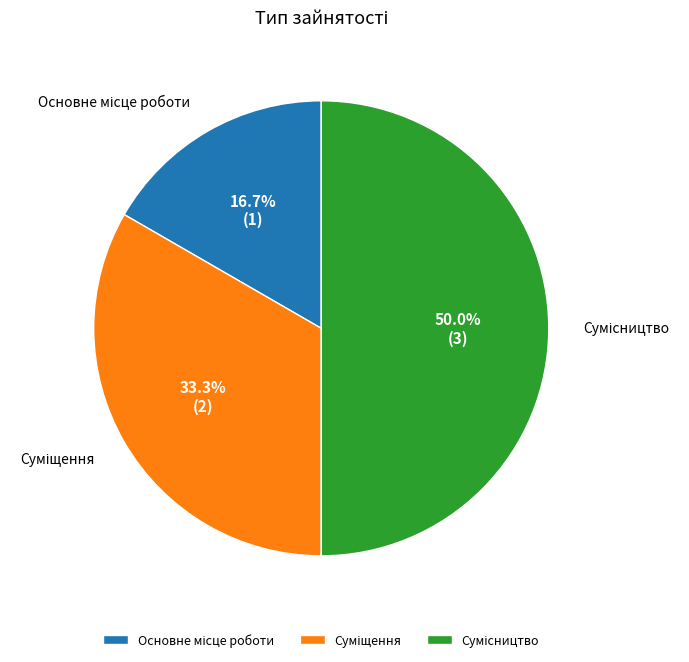

Is there any slice that represents more than half of the pie?

No